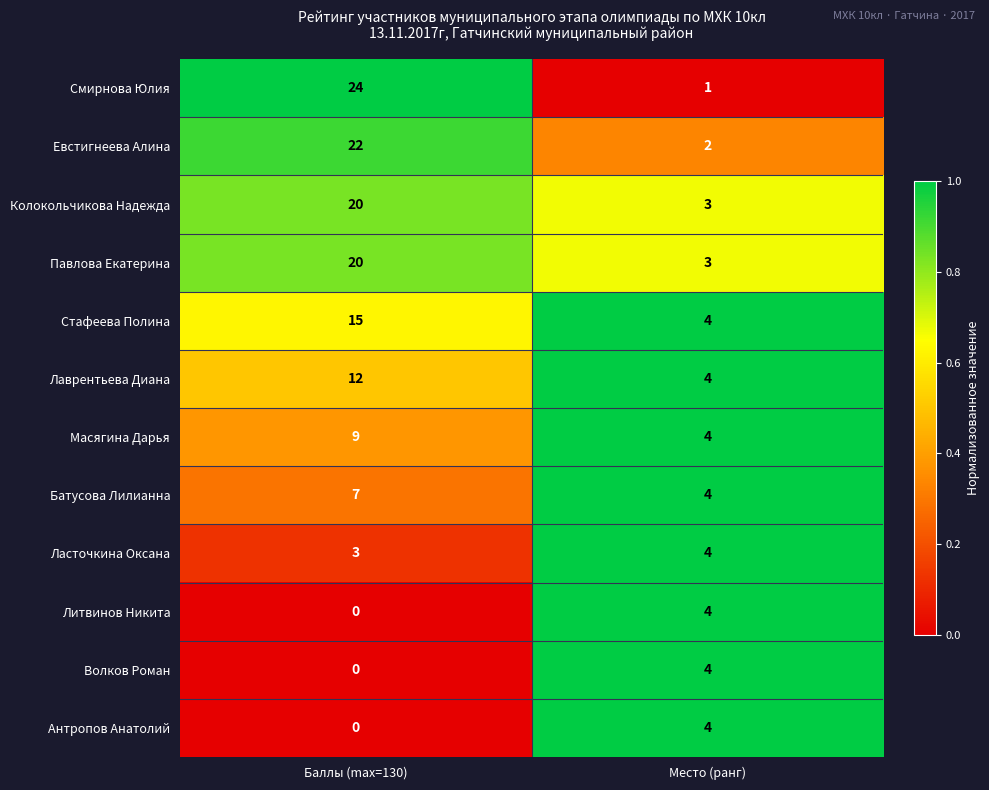

Is it true that Антропов Анатолий equals 2 at Баллы (max=130)?

False